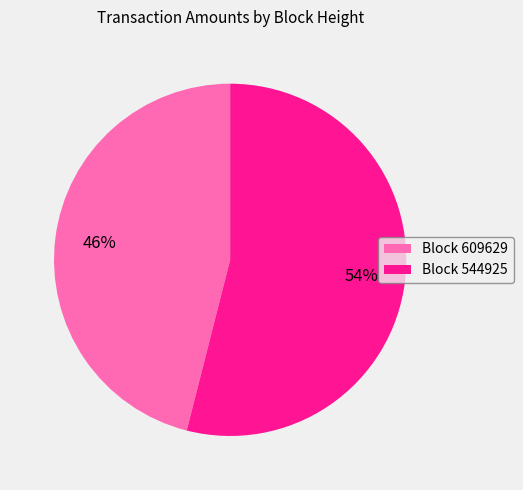

Is there a majority slice in this chart?

Yes